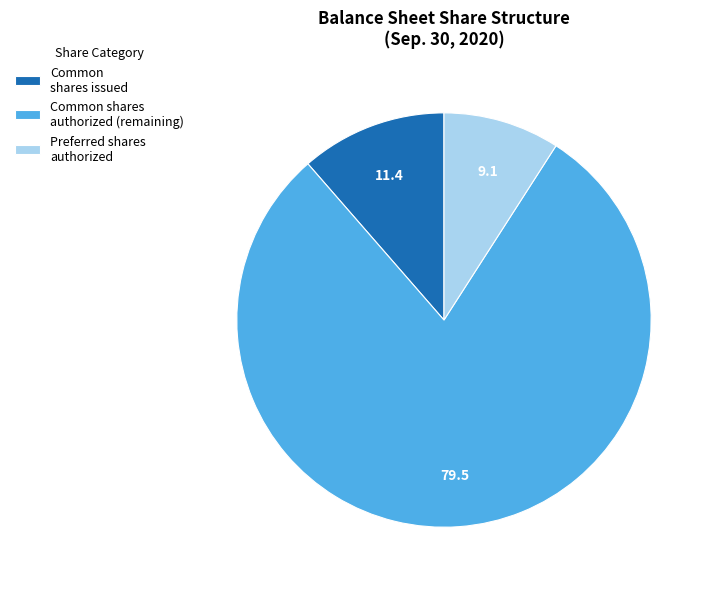

True or false: Common shares authorized (remaining) accounts for 80% of the total.

True